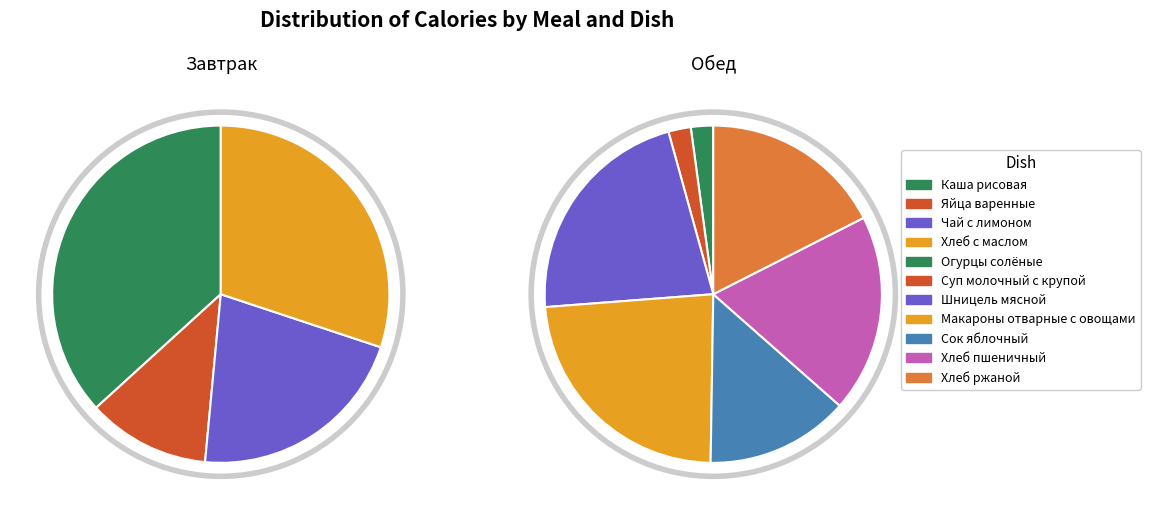

How many slices are in this pie chart?

11